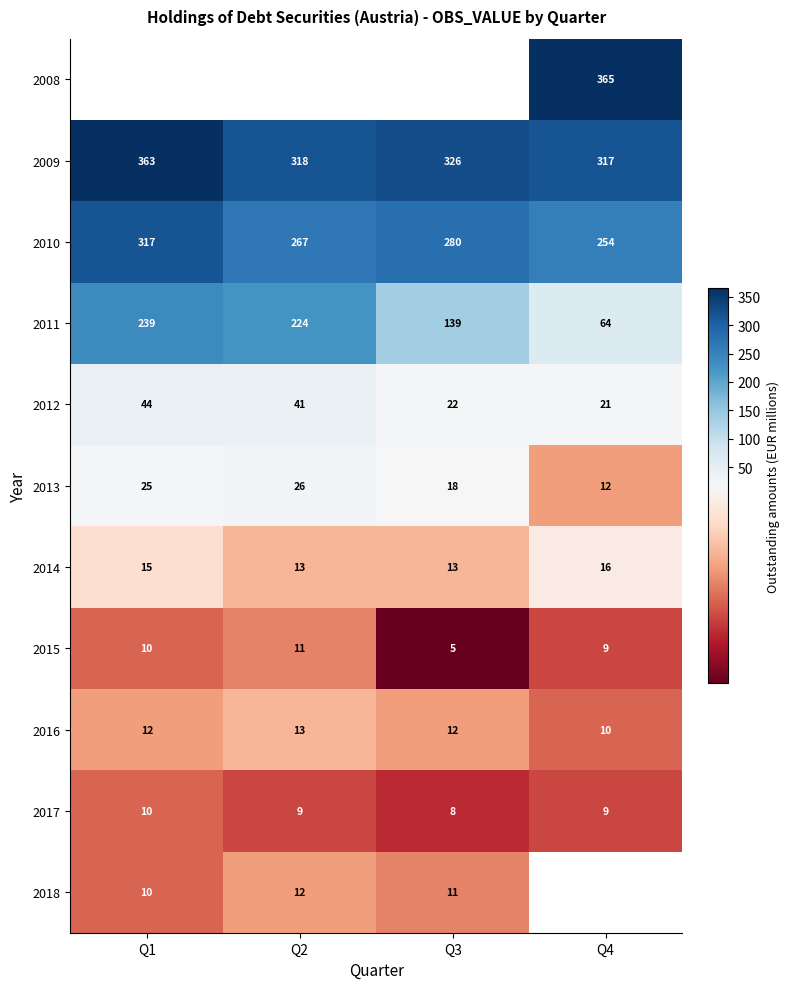

True or false: 2016 has a value of 22 at Q3.

False